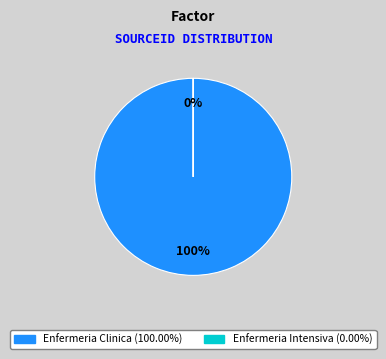

Which slice is the smallest?

Enfermeria Intensiva